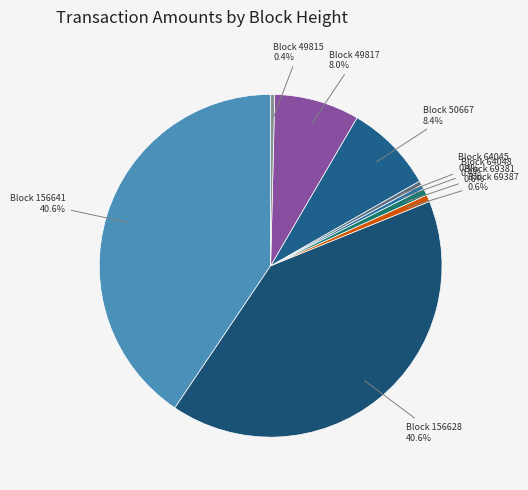

Does any single category account for the majority?

No